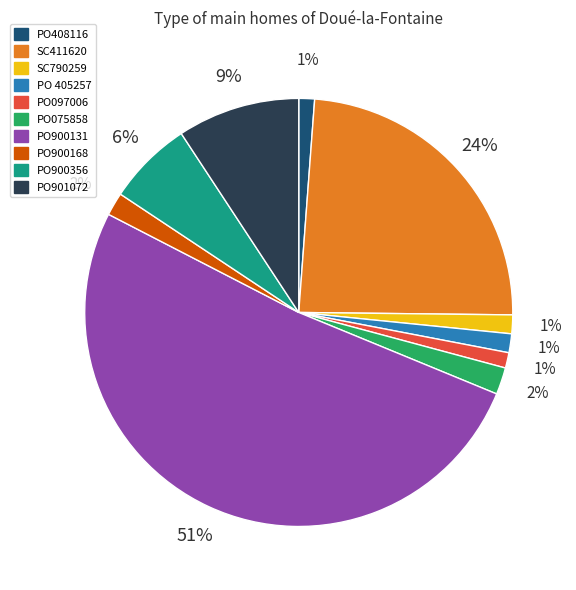

Is SC790259 the majority of the pie?

No